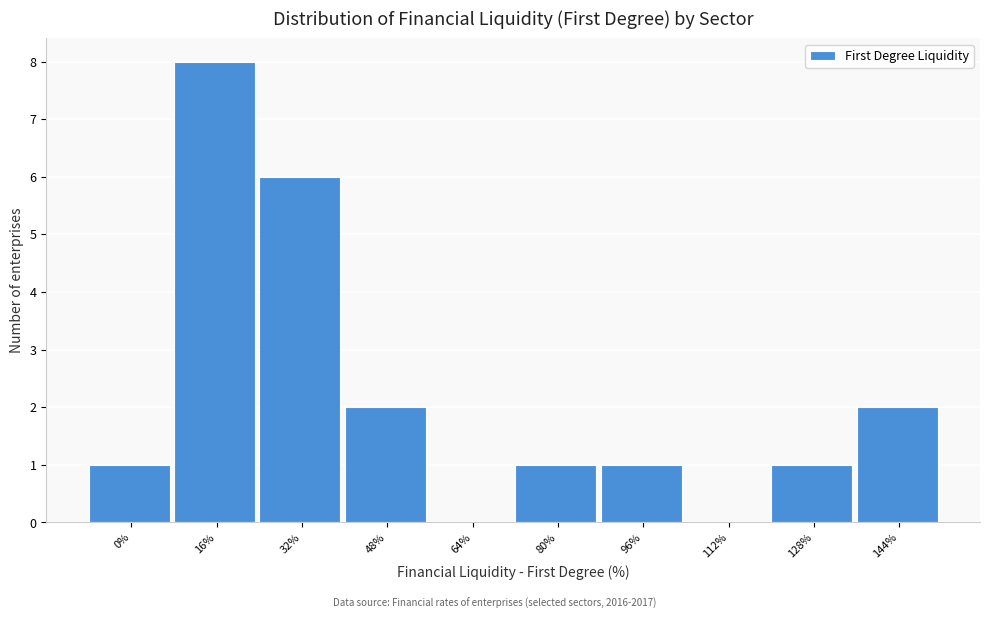

Reading right to left, transcribe all the data shown in this chart.

144%=2	128%=1	112%=0	96%=1	80%=1	64%=0	48%=2	32%=6	16%=8	0%=1